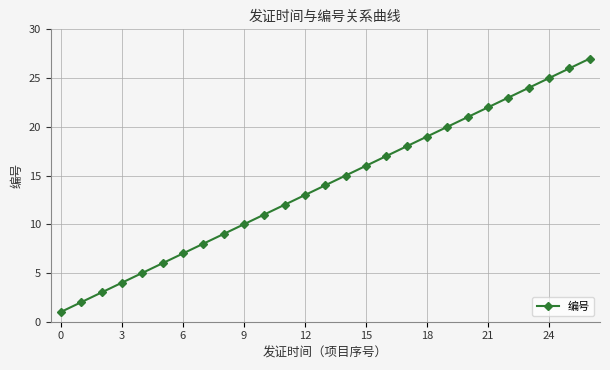

What is the value of the 19th point from the left?

19